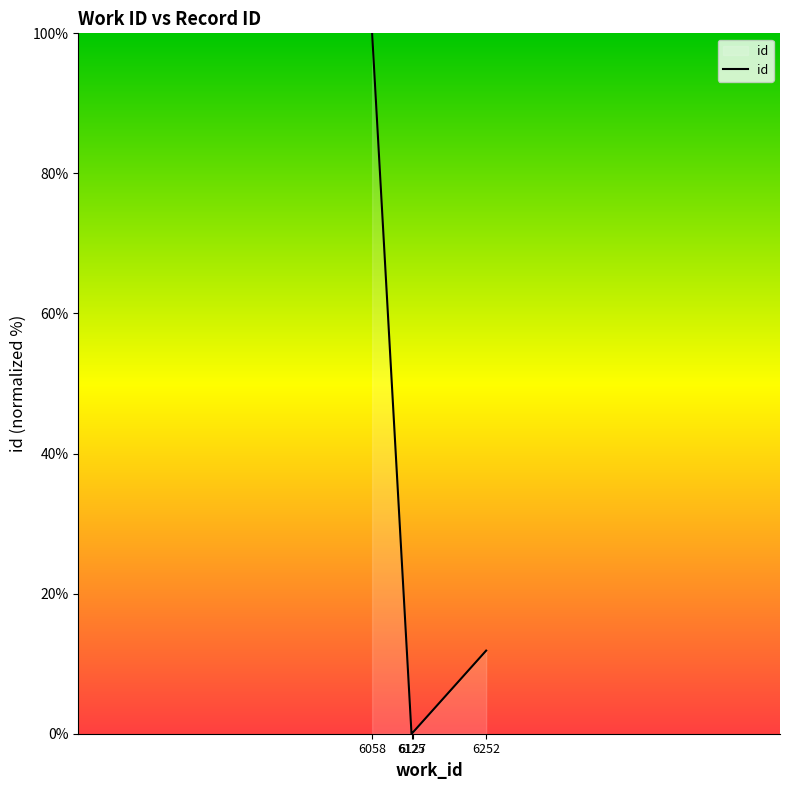

What is the change in value from 6127 to 6252?

+11.7